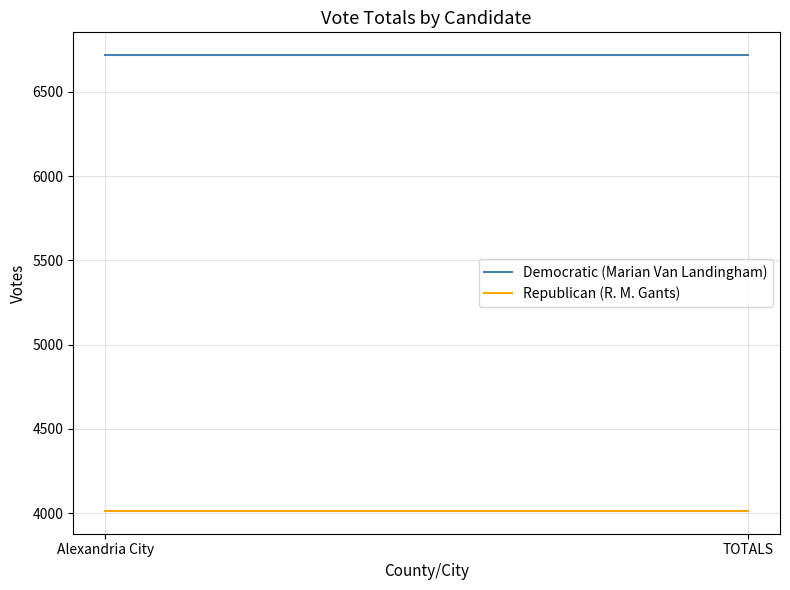

What are all the series names shown in the legend?

Democratic (Marian Van Landingham), Republican (R. M. Gants)